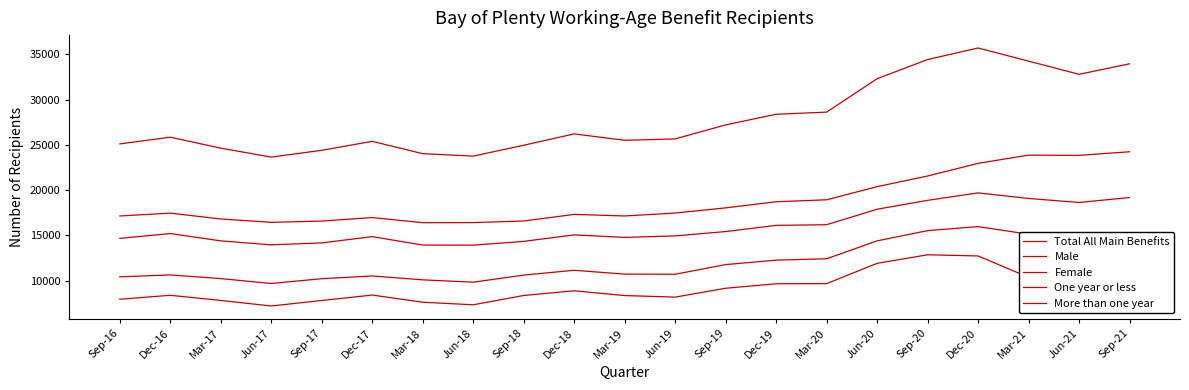

How many interior local peaks does the Female series have?

4